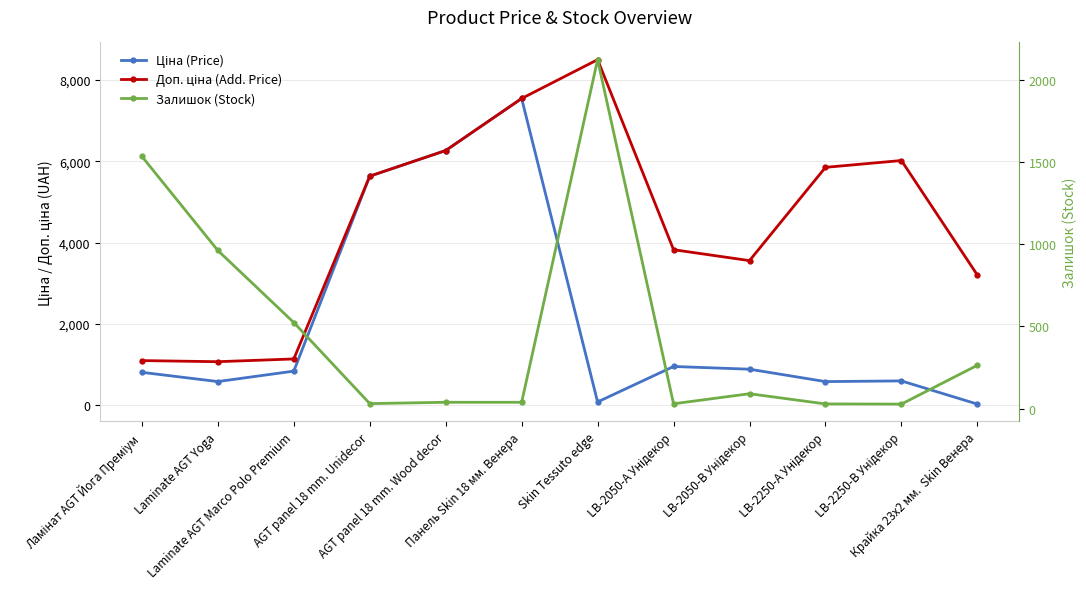

At which category does Ціна (Price) reach its first local valley?

Laminate AGT Yoga